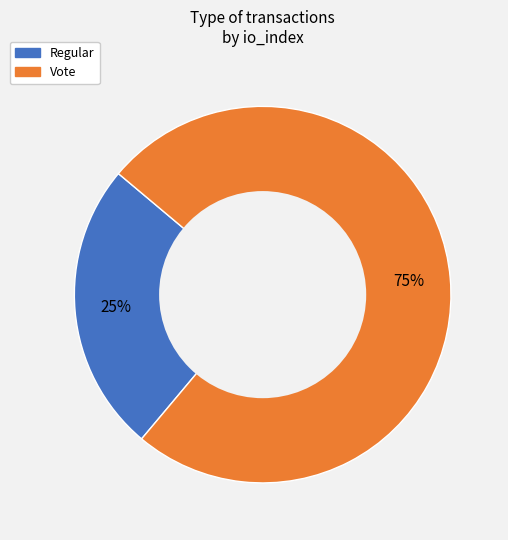

Which slice is the smallest?

Regular